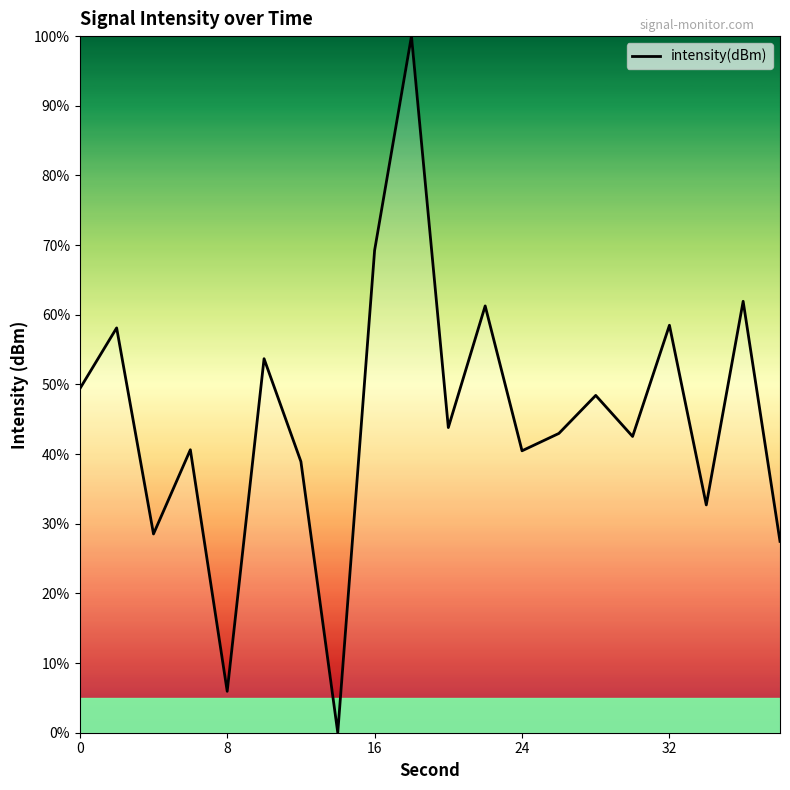

What is the maximum value shown in the chart?

100.0